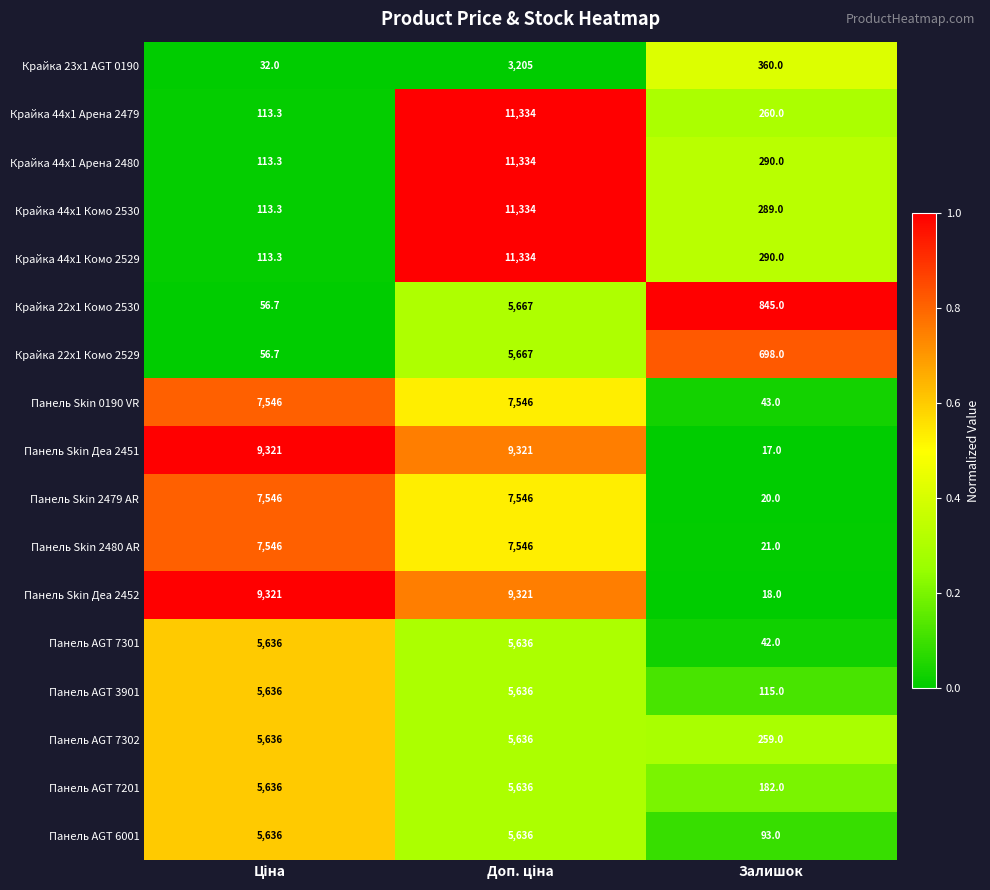

What is the total value across all series at Залишок?

3842.0